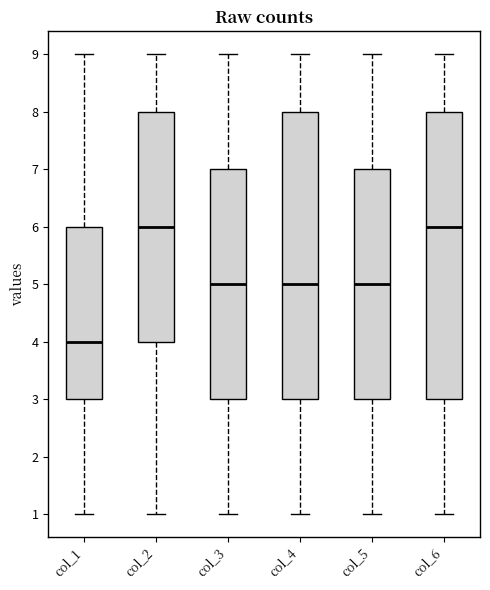

Where is the lower edge of the box for col_6 on the y-axis? The values are not printed on the chart, so give them approximately, as read against the axis.

3